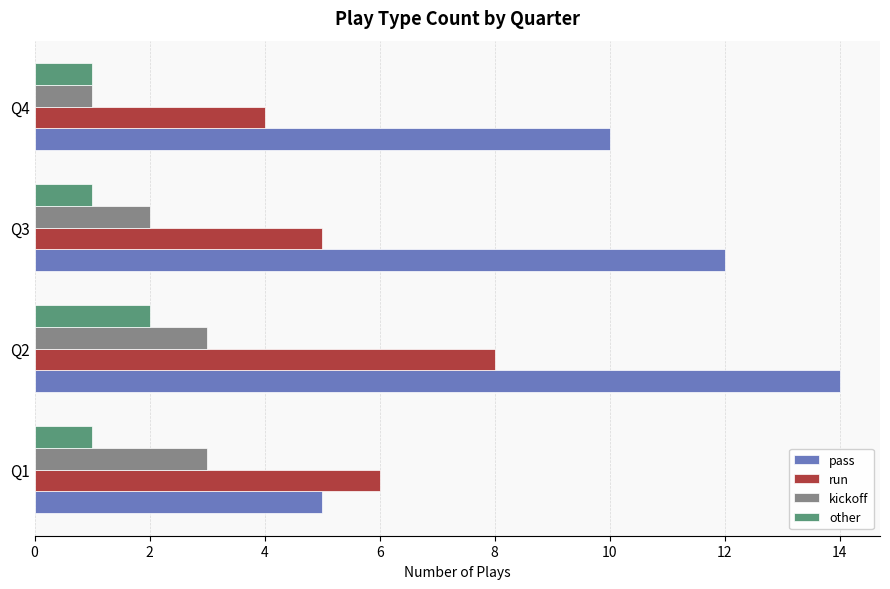

Which category has the highest value in the other series?

Q2